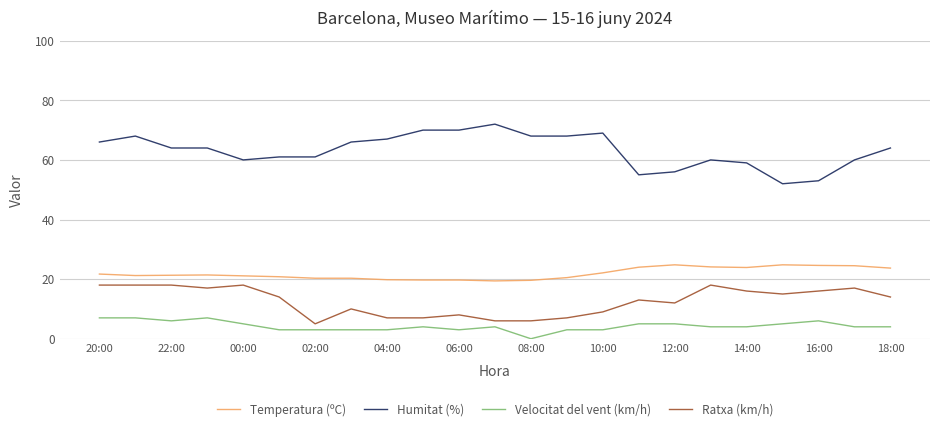

True or false: Ratxa (km/h) and Temperatura (ºC) cross at least once.

False